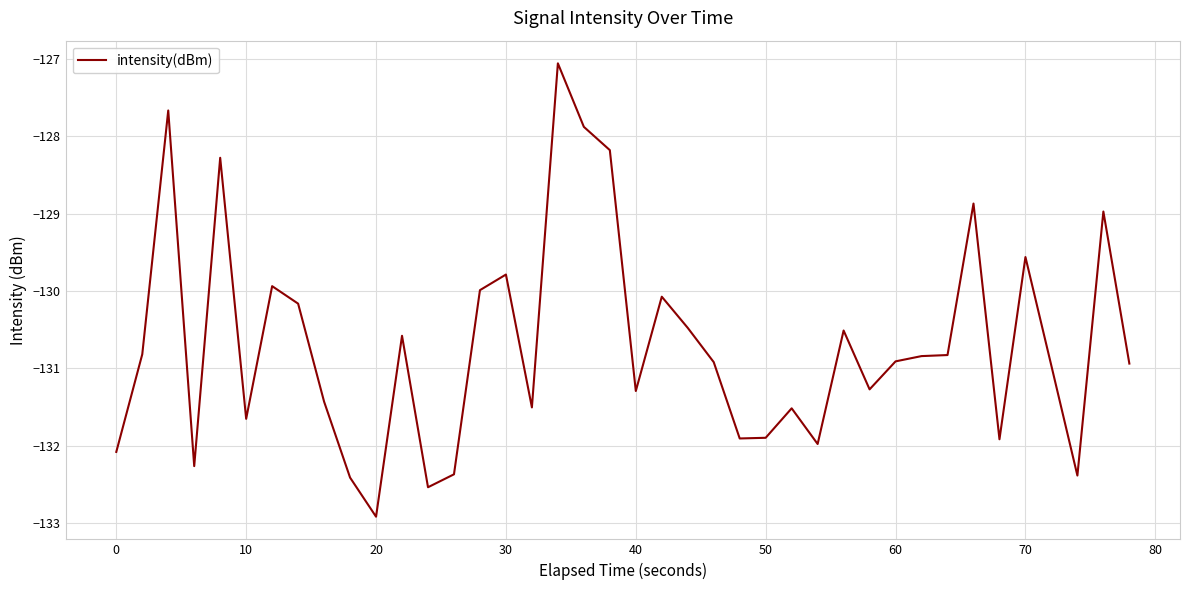

Reading left to right, what are all the values shown in this chart?

-132.1	-130.8	-127.7	-132.3	-128.3	-131.7	-129.9	-130.2	-131.4	-132.4	-132.9	-130.6	-132.5	-132.4	-130.0	-129.8	-131.5	-127.1	-127.9	-128.2	-131.3	-130.1	-130.5	-130.9	-131.9	-131.9	-131.5	-132.0	-130.5	-131.3	-130.9	-130.8	-130.8	-128.9	-131.9	-129.6	-131.0	-132.4	-129.0	-130.9